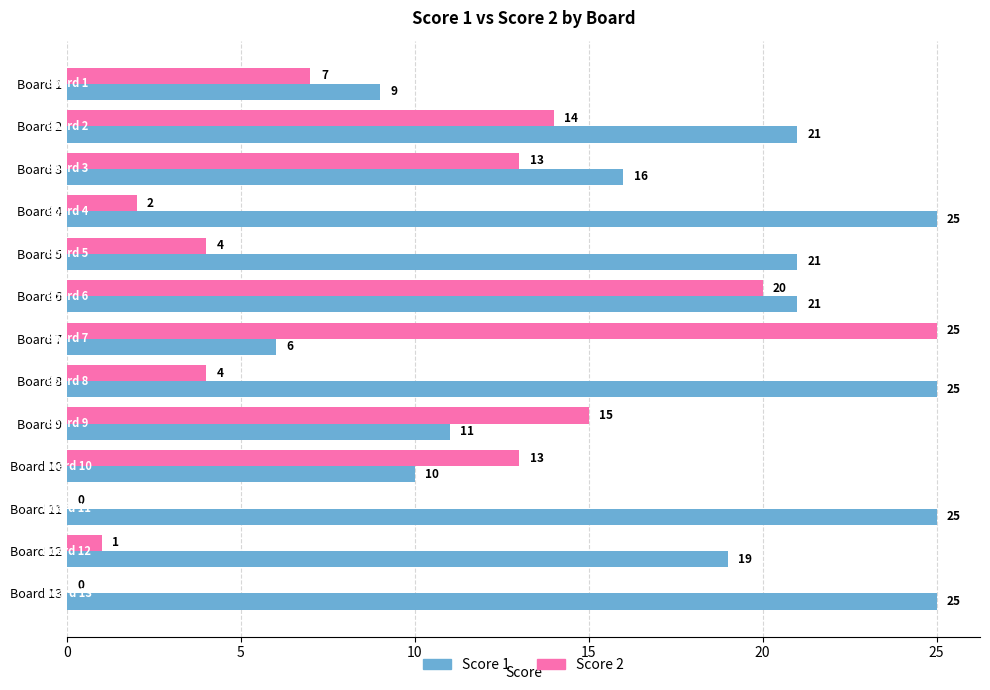

True or false: Score 1 has a value of 9 at Board 1.

True